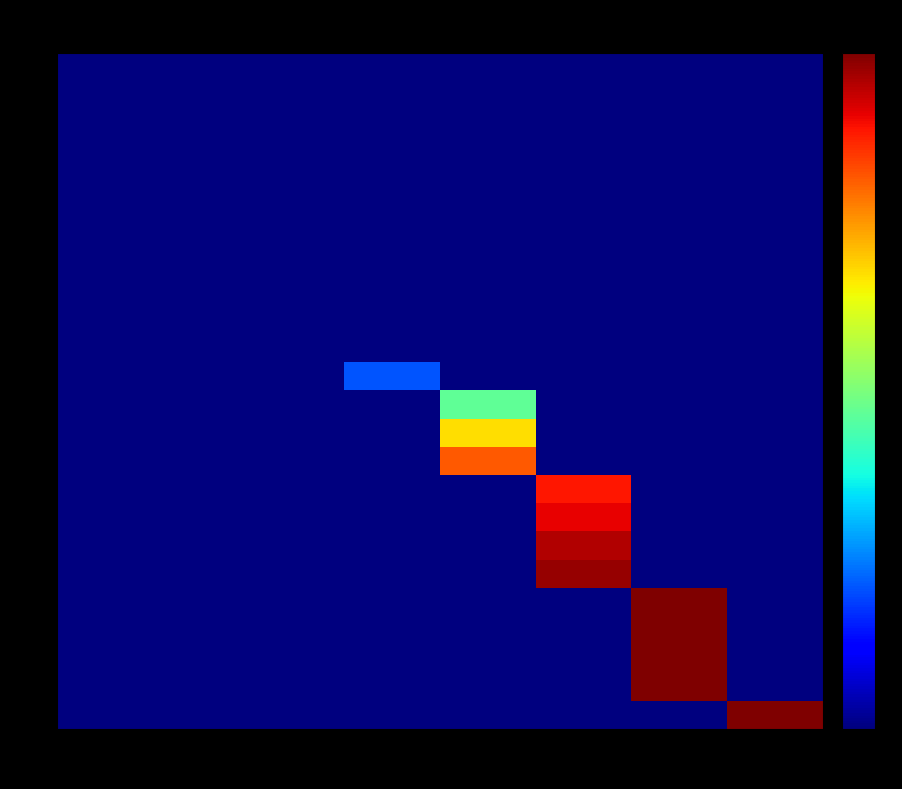

At 16, list the series in order from smallest to largest.

0, 1, 2, 3, 4, 5, 6, 7, 8, 9, 10, 12, 13, 14, 15, 16, 17, 18, 19, 20, 21, 22, 23, 11